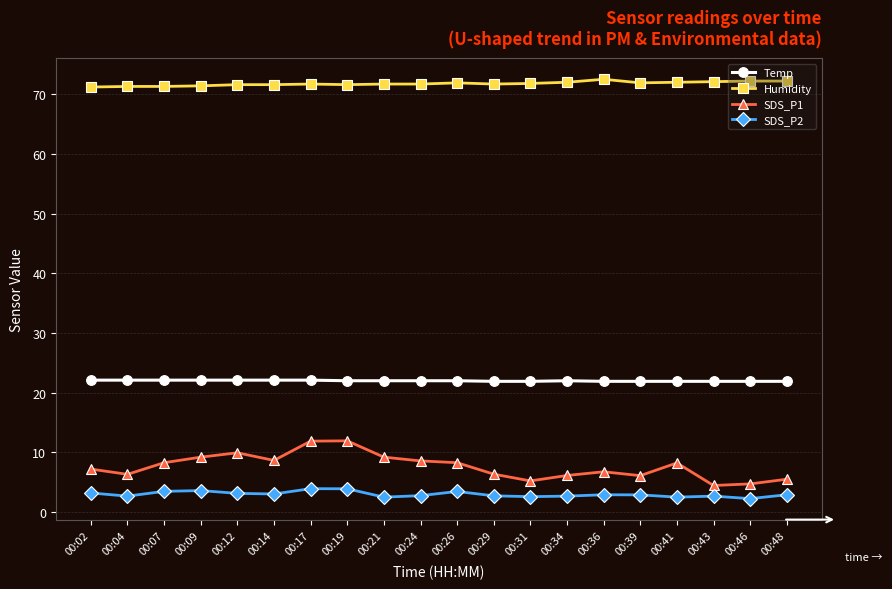

What are all the series names shown in the legend?

Temp, Humidity, SDS_P1, SDS_P2